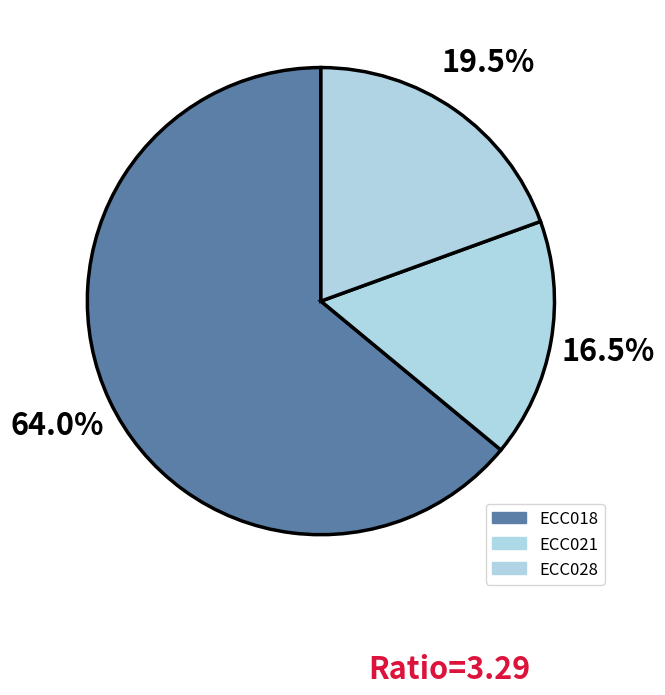

Does ECC018 represent more than half of the total?

Yes